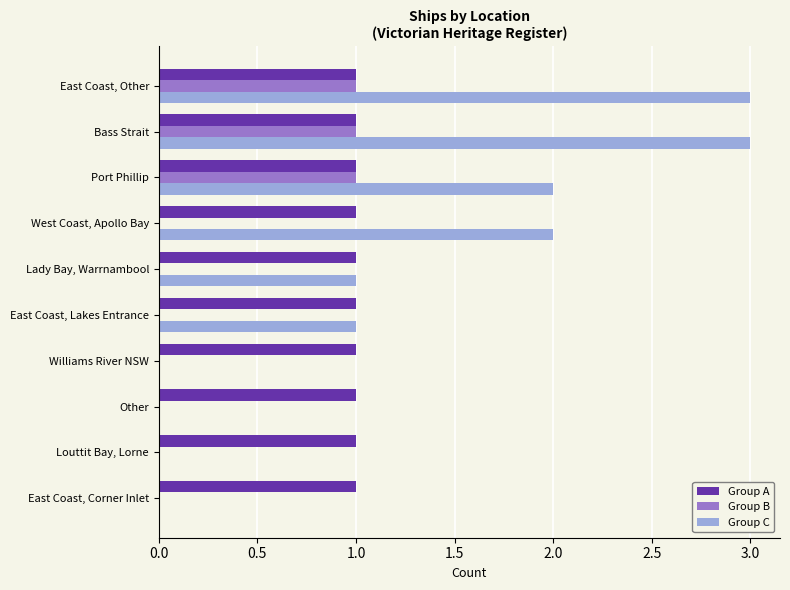

The Group C series shows 2 at West Coast, Apollo Bay. True or false?

True